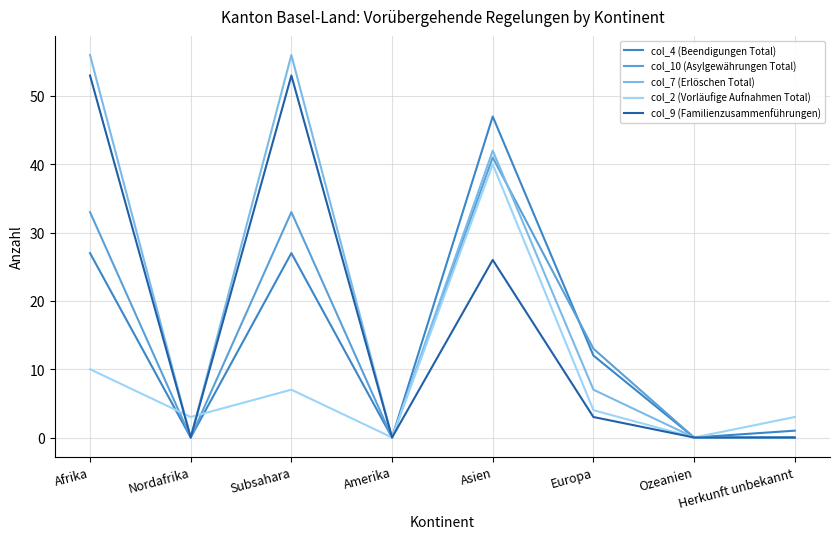

What is the sum of the col_2 (Vorläufige Aufnahmen Total) values at Amerika and Subsahara?

7